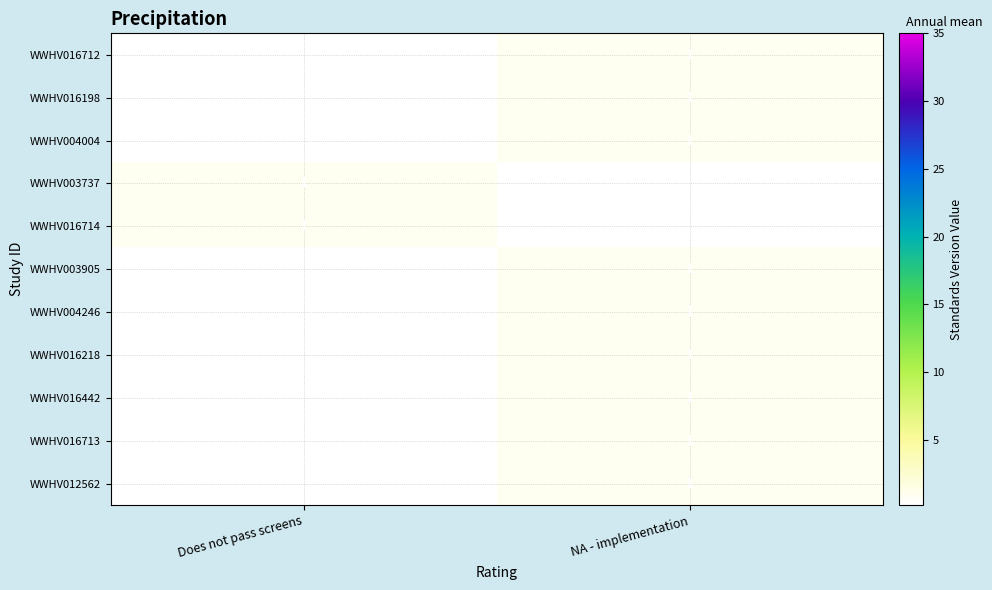

The WWHV012562 series shows 1 at NA - implementation. True or false?

True